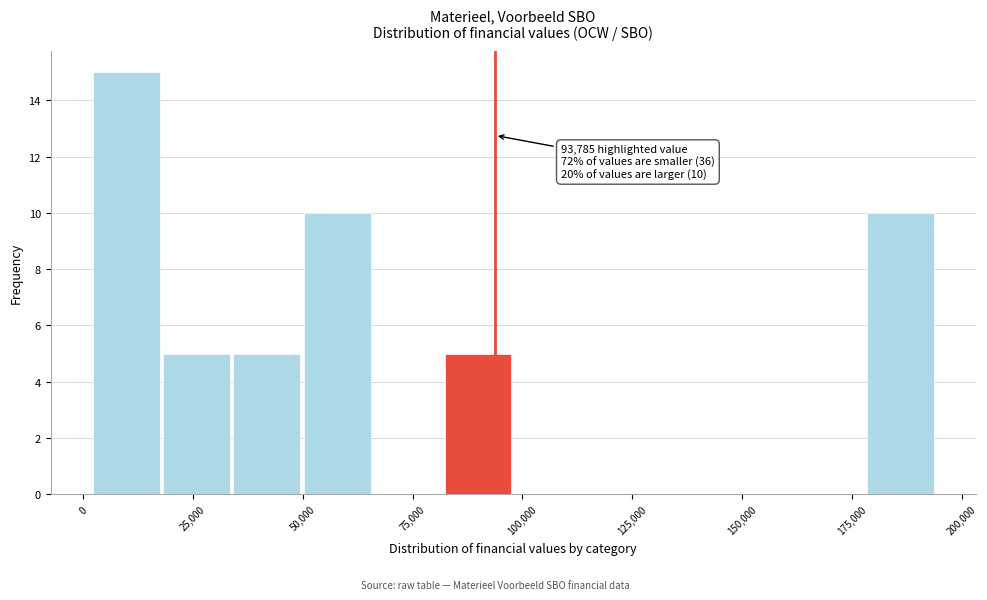

Read against the x-axis, roughly where is the centre of the tallest bar?

10000